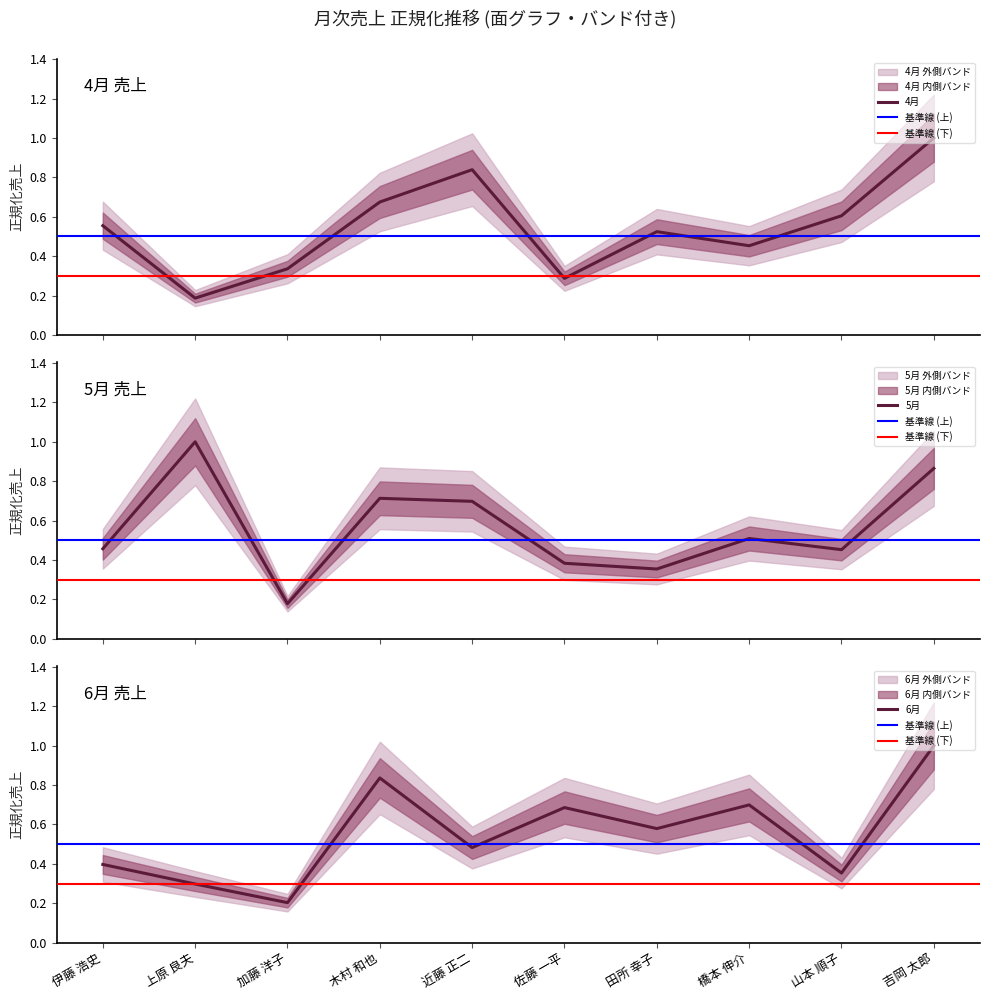

Which has a higher value, 橋本 伸介 or 近藤 正二?

近藤 正二